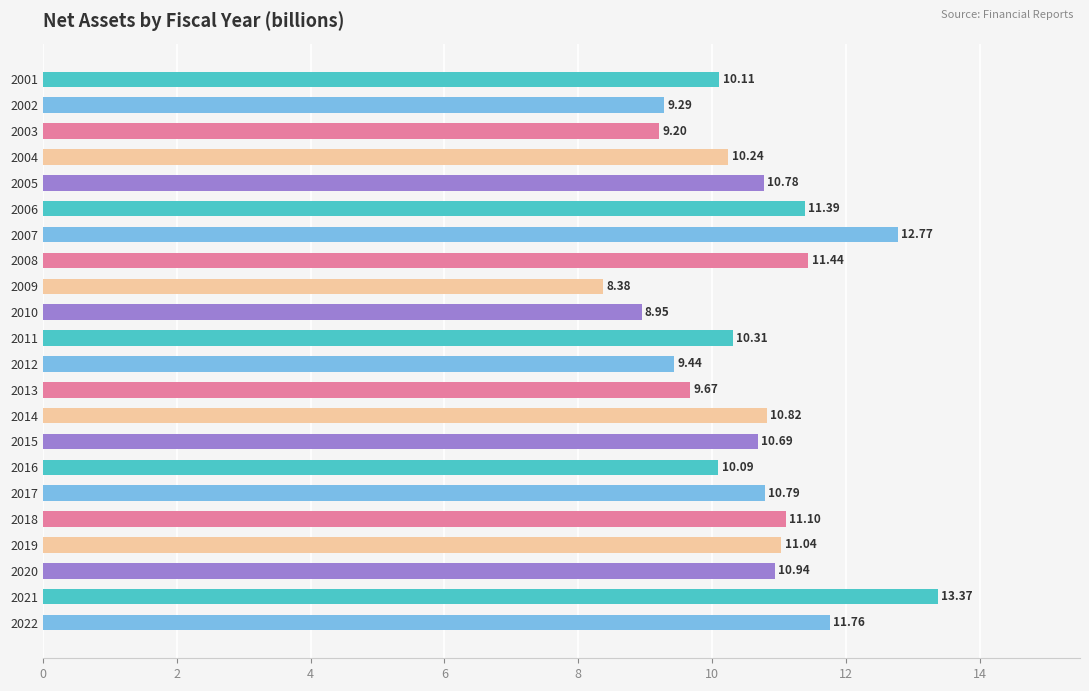

What is the maximum value shown in the chart?

13.4